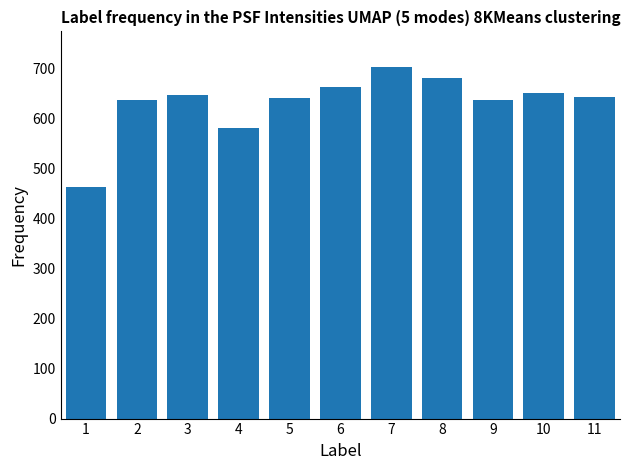

Read the value at 6, to the nearest 50.

650